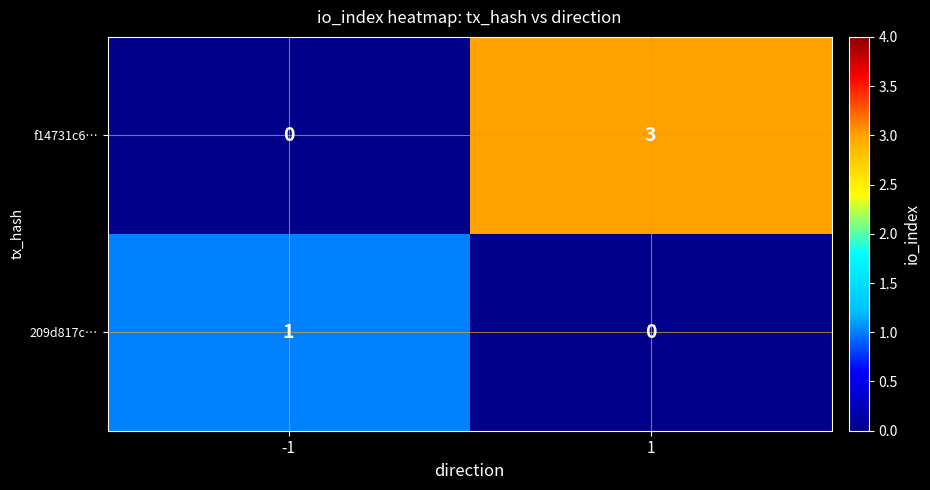

What is the greatest value displayed?

3